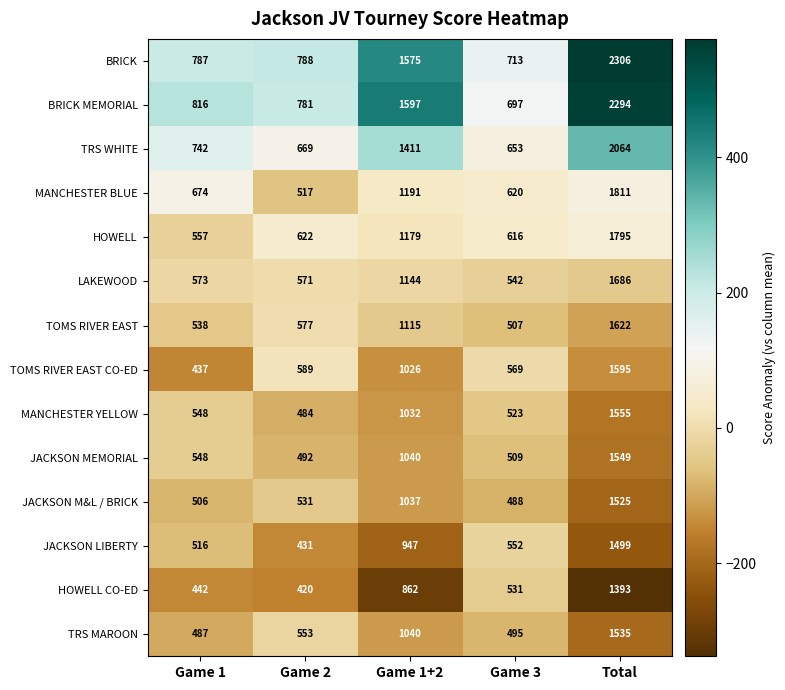

The value of HOWELL CO-ED at Game 1 is 442. True or false?

True